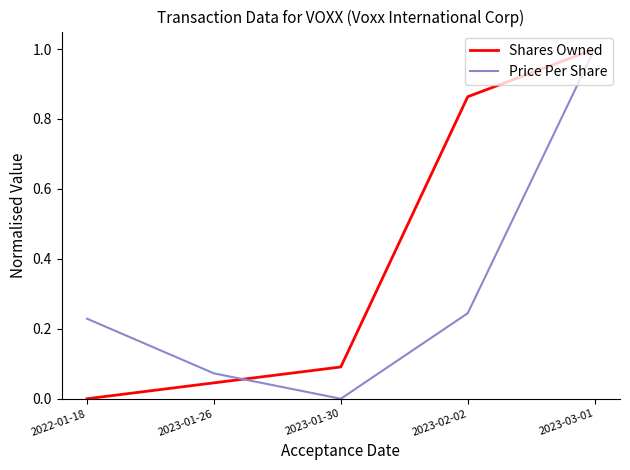

What is the difference between the maximum and minimum values in the Shares Owned series?

1.0